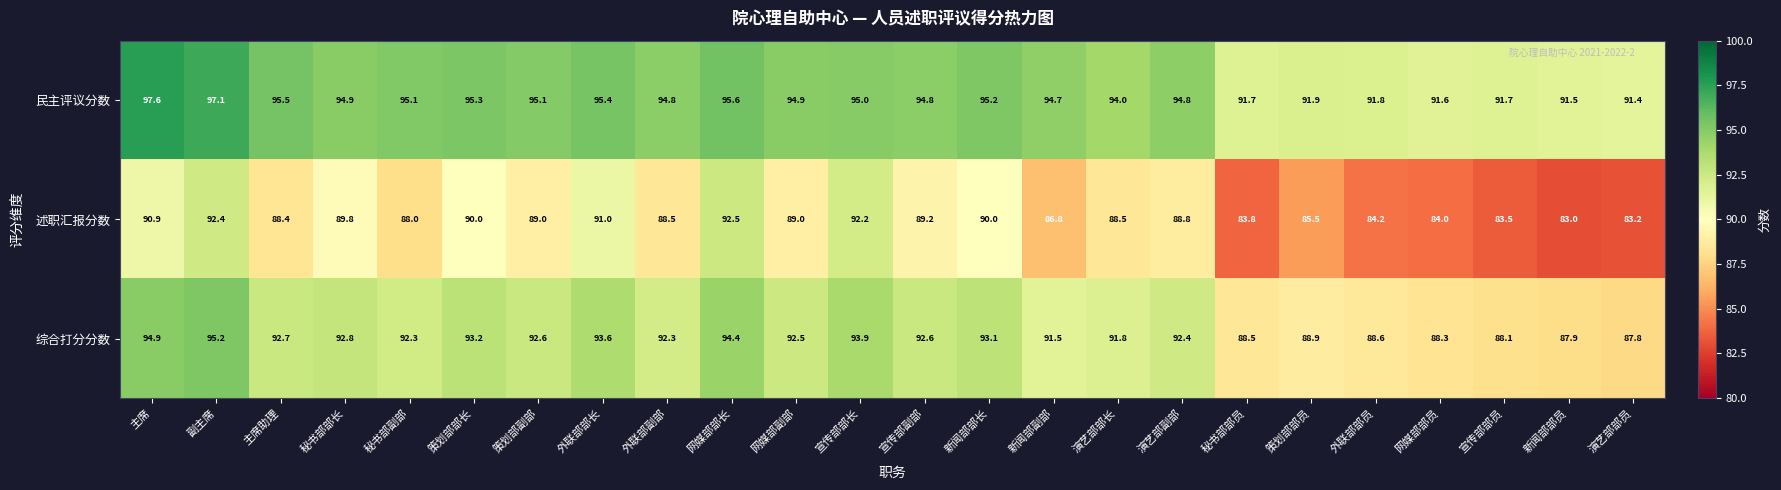

At how many categories does at least one series exceed 93?

17